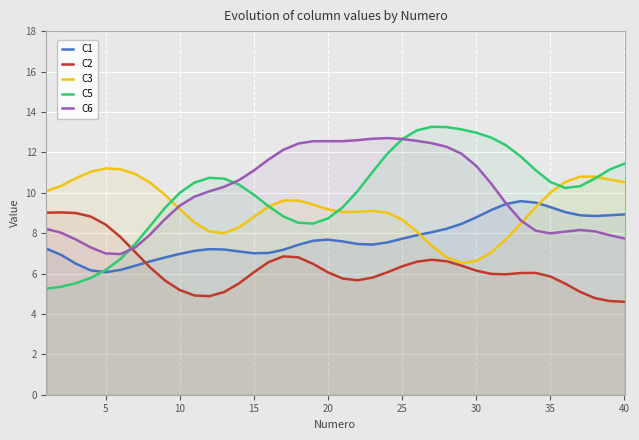

Reading left to right, what are all the values shown in this chart?

C1: 7.2	6.9	6.5	6.2	6.1	6.2	6.4	6.6	6.8	7.0	7.1	7.2	7.2	7.1	7.0	7.0	7.2	7.4	7.6	7.7	7.6	7.5	7.4	7.5	7.7	7.9	8.0	8.2	8.5	8.8	9.1	9.4	9.6	9.5	9.3	9.0	8.9	8.8	8.9	8.9
C2: 9.0	9.0	9.0	8.8	8.4	7.8	7.1	6.3	5.7	5.2	4.9	4.9	5.1	5.5	6.1	6.6	6.8	6.8	6.5	6.1	5.7	5.7	5.8	6.1	6.4	6.6	6.7	6.6	6.4	6.1	6.0	6.0	6.0	6.0	5.9	5.5	5.1	4.8	4.6	4.6
C3: 10.1	10.3	10.7	11.0	11.2	11.2	10.9	10.5	9.9	9.2	8.5	8.1	8.0	8.3	8.8	9.3	9.6	9.6	9.4	9.2	9.0	9.1	9.1	9.0	8.7	8.1	7.4	6.8	6.5	6.6	7.0	7.7	8.5	9.3	10.0	10.5	10.8	10.8	10.7	10.5
C5: 5.3	5.3	5.5	5.8	6.2	6.7	7.5	8.4	9.2	10.0	10.5	10.7	10.7	10.4	9.9	9.3	8.8	8.5	8.5	8.7	9.3	10.1	11.0	11.9	12.6	13.1	13.3	13.2	13.1	13.0	12.7	12.4	11.8	11.1	10.5	10.2	10.3	10.7	11.1	11.4
C6: 8.2	8.0	7.7	7.3	7.0	7.0	7.3	7.9	8.7	9.4	9.8	10.1	10.3	10.6	11.1	11.6	12.1	12.4	12.5	12.6	12.6	12.6	12.7	12.7	12.7	12.6	12.5	12.3	11.9	11.3	10.5	9.5	8.6	8.1	8.0	8.1	8.2	8.1	7.9	7.7